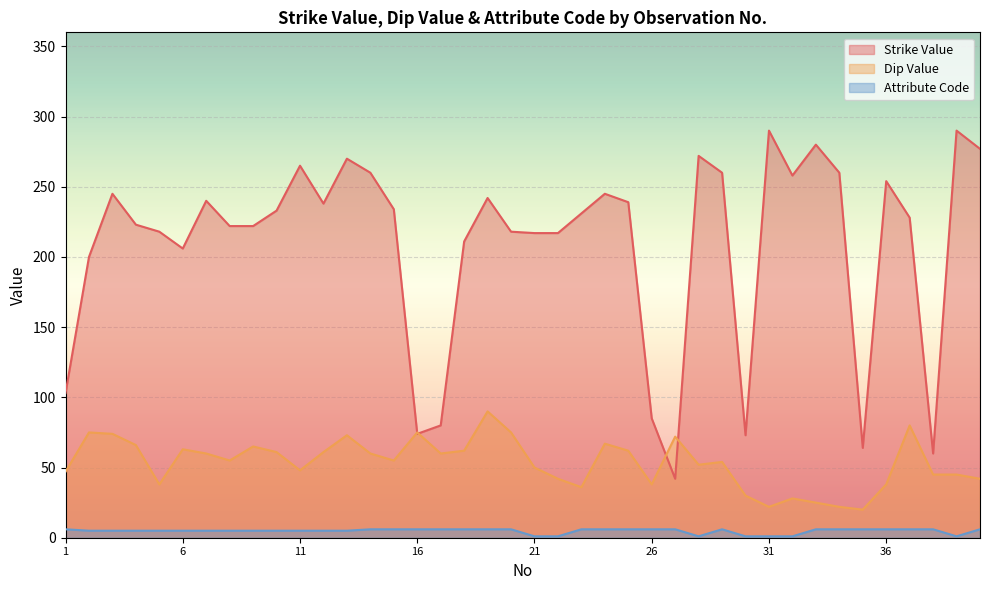

True or false: Strike Value has a value of 79 at 29.

False